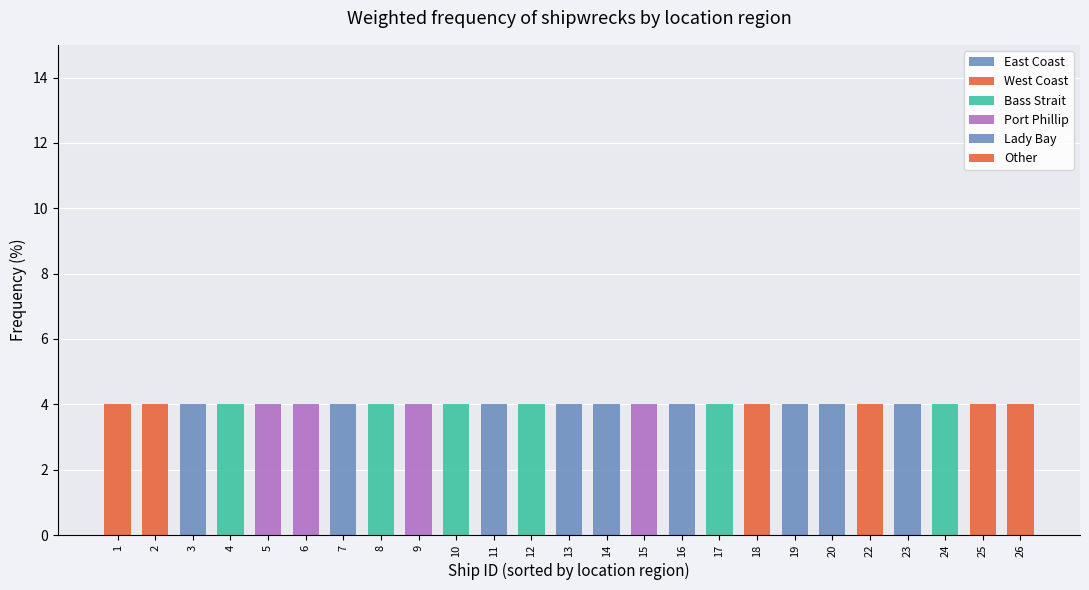

Count the number of categories in the chart.

25